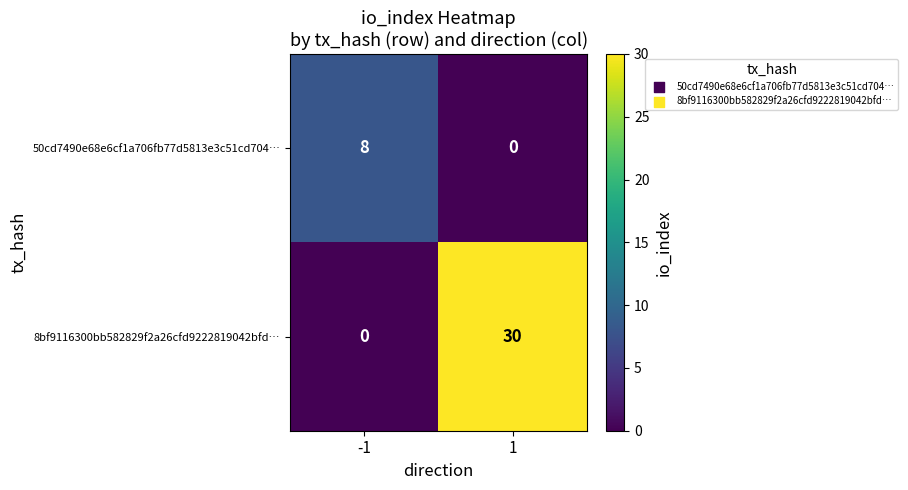

List the series in order of their peak value, lowest first.

50cd7490e68e6cf1a706fb77d5813e3c51cd704…, 8bf9116300bb582829f2a26cfd9222819042bfd…